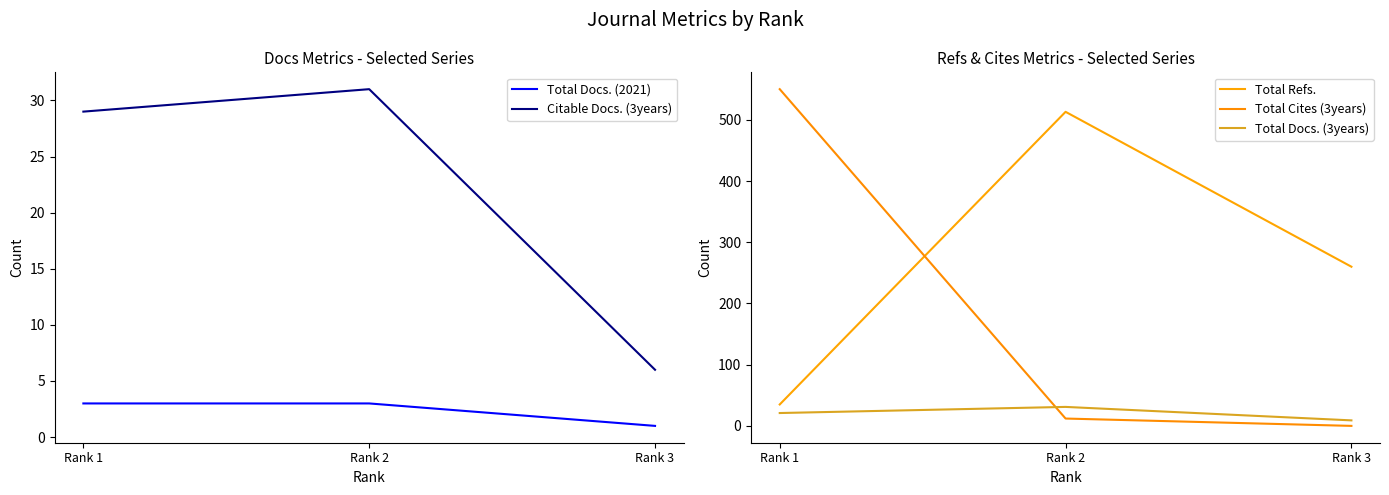

At how many categories does at least one series exceed 180?

3